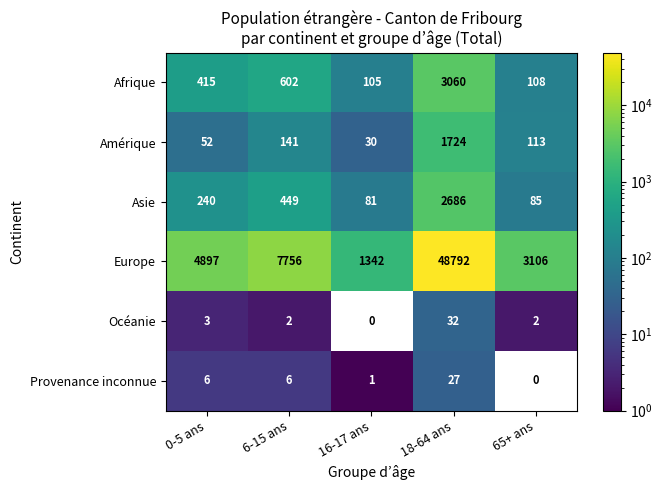

What is the difference between the maximum and second lowest values in the Afrique series?

2952